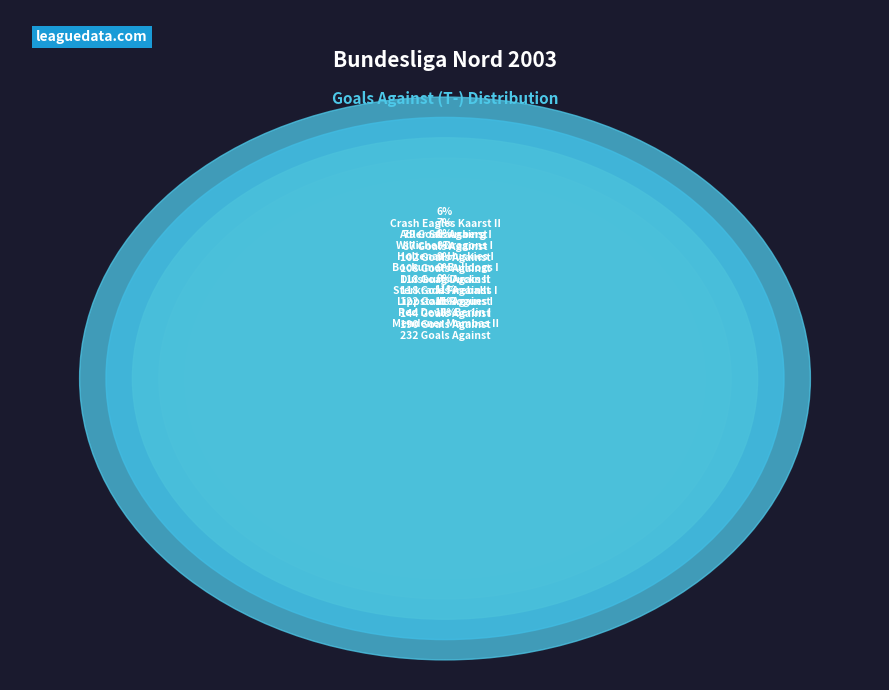

To the nearest percent, what portion does Willicher Dragons I represent?

8%